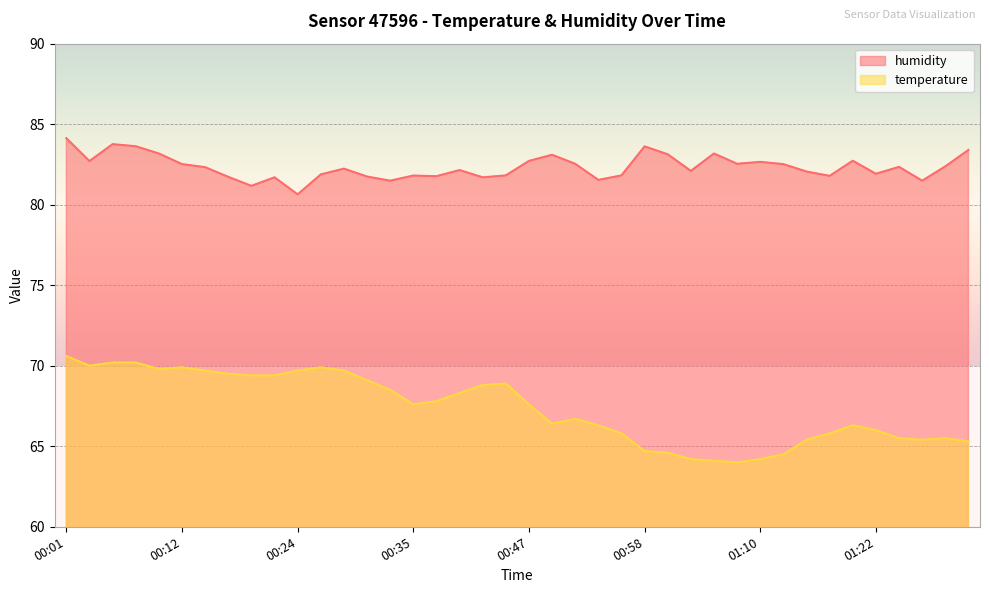

How many lines are shown in the chart?

2